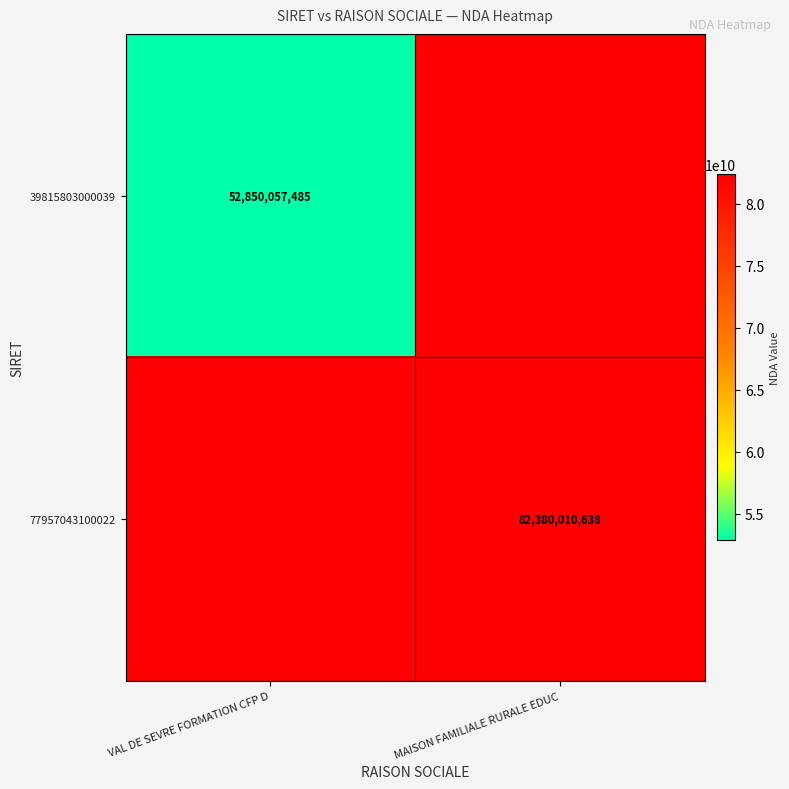

Which has a higher value, VAL DE SEVRE FORMATION CFP D or MAISON FAMILIALE RURALE EDUC?

MAISON FAMILIALE RURALE EDUC